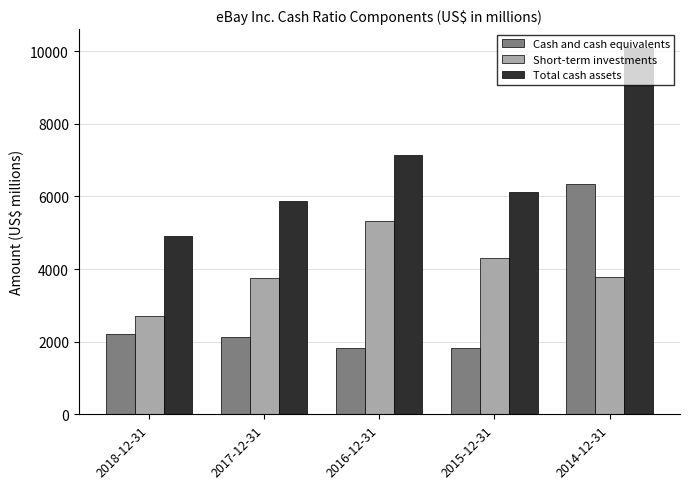

What is the greatest value displayed?

10098